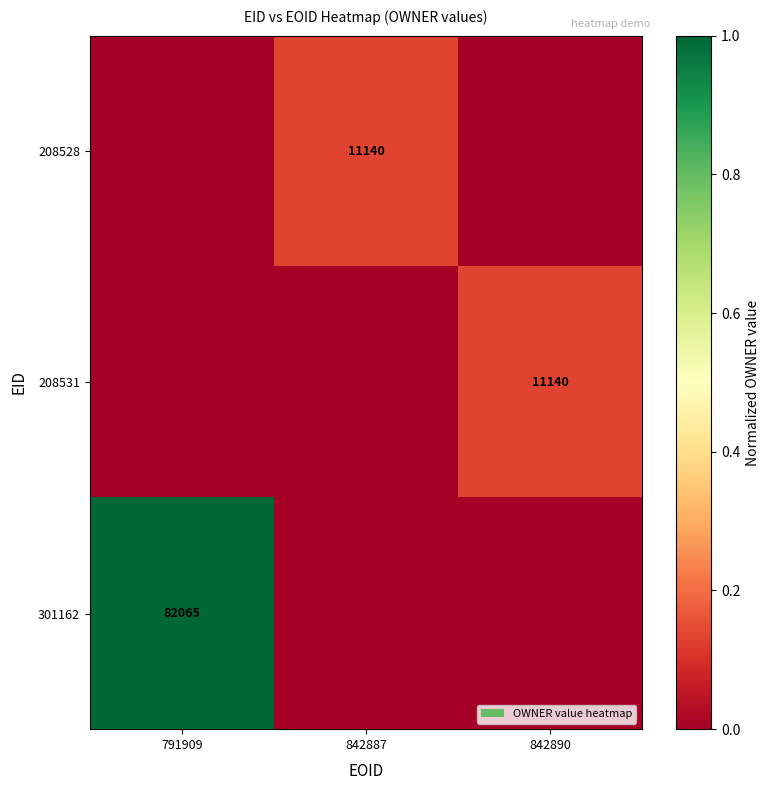

Is it true that 208528 equals 11140 at 842887?

True